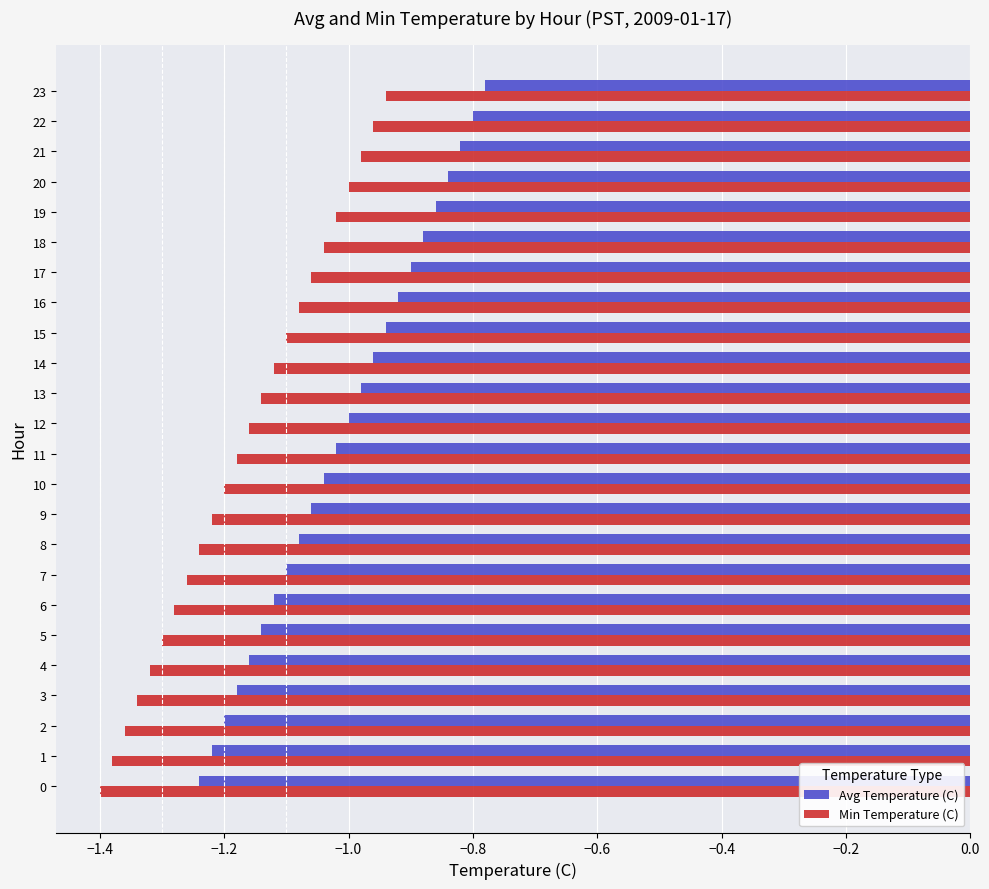

At which category is the sum across all series the highest?

23